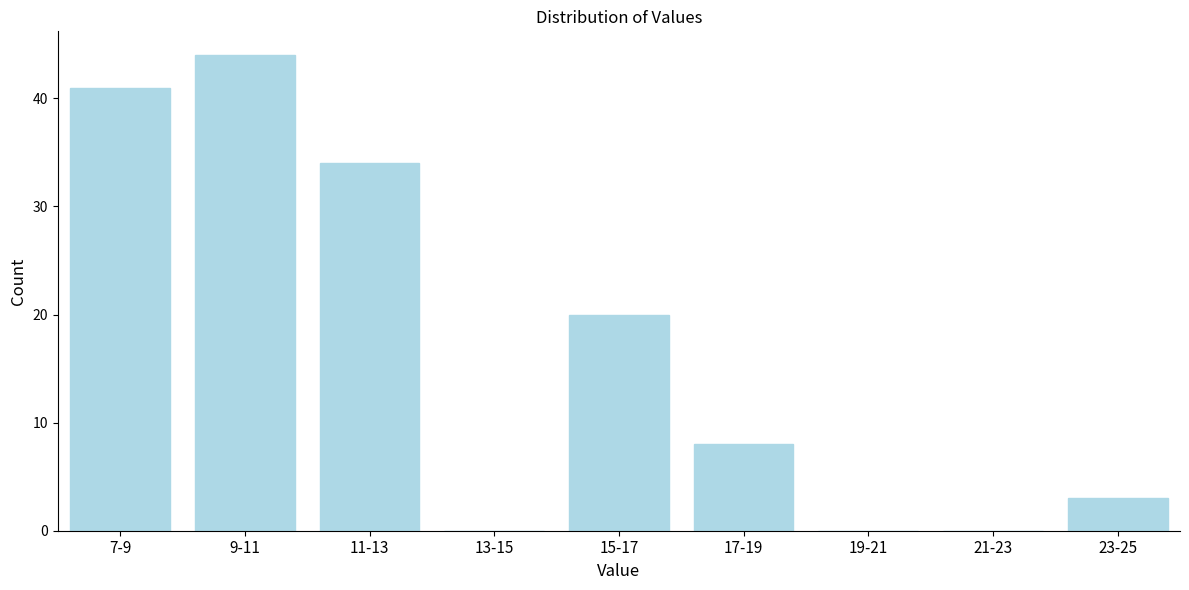

Reading left to right, transcribe all the data shown in this chart.

7-9=41	9-11=44	11-13=34	13-15=0	15-17=20	17-19=8	19-21=0	21-23=0	23-25=3